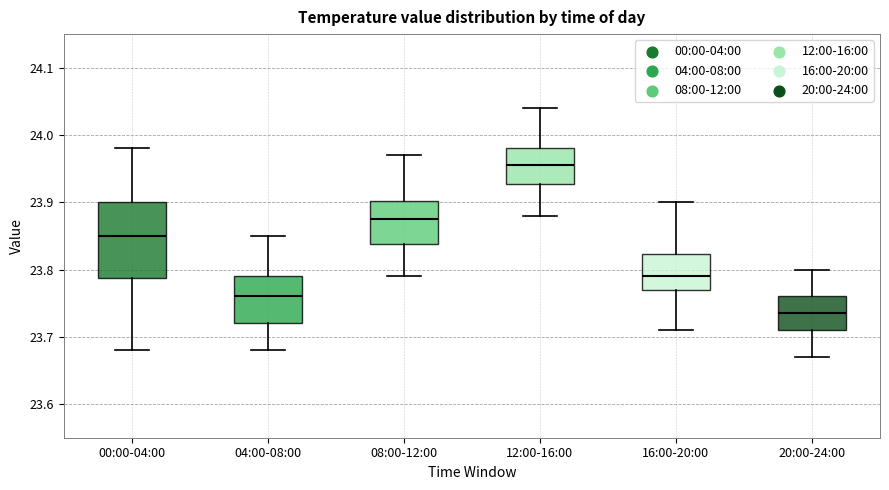

Reading left to right, read every box against the y-axis: the position of its median line, the range the box covers, and the ends of its whiskers. The values are not printed on the chart, so give them approximately, as read against the axis.

00:00-04:00: median 23.85, box 23.79 to 23.90, whiskers 23.68 to 23.98
04:00-08:00: median 23.76, box 23.72 to 23.79, whiskers 23.68 to 23.85
08:00-12:00: median 23.88, box 23.84 to 23.90, whiskers 23.79 to 23.97
12:00-16:00: median 23.96, box 23.93 to 23.98, whiskers 23.88 to 24.04
16:00-20:00: median 23.79, box 23.77 to 23.82, whiskers 23.71 to 23.90
20:00-24:00: median 23.74, box 23.71 to 23.76, whiskers 23.67 to 23.80